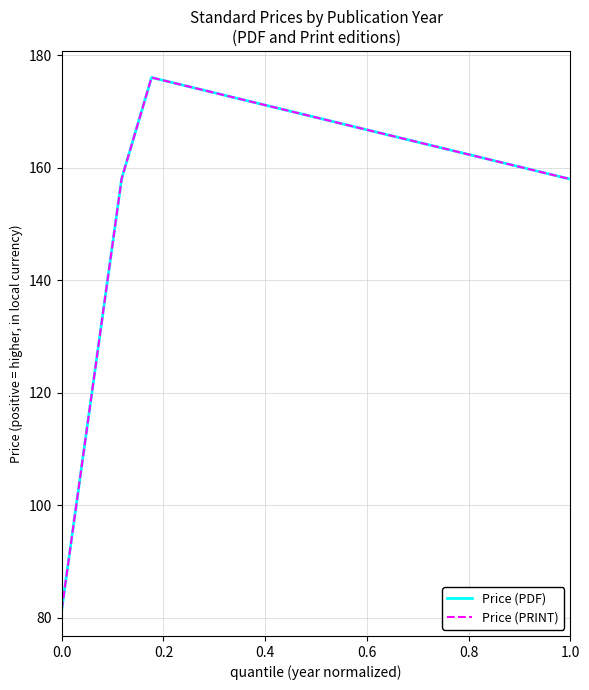

What is the maximum value shown in the chart?

176.0